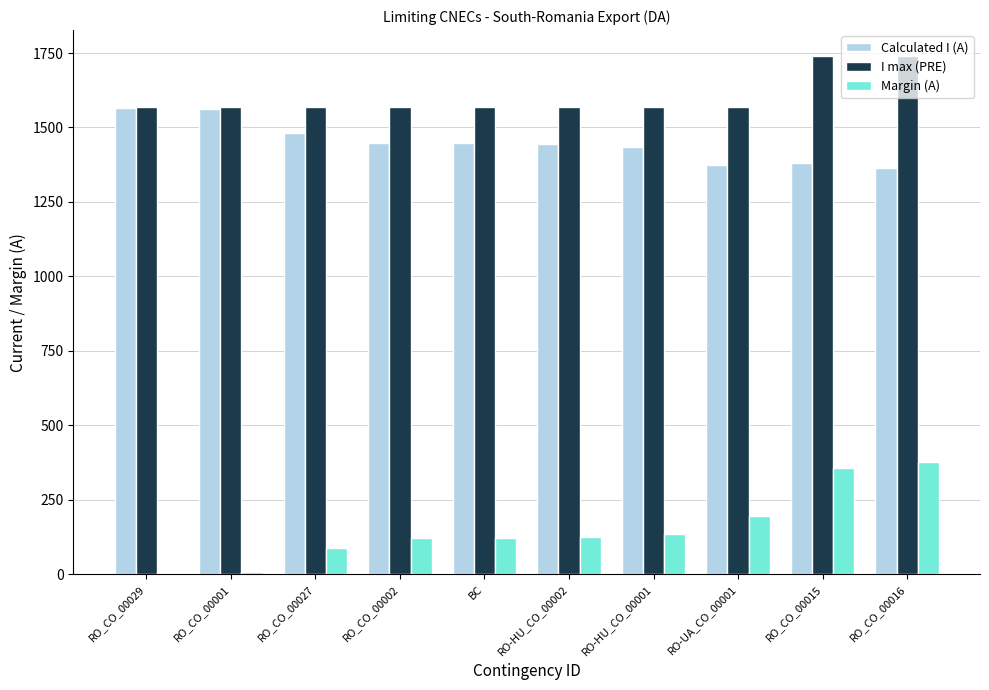

What is the maximum value for I max (PRE)?

1740